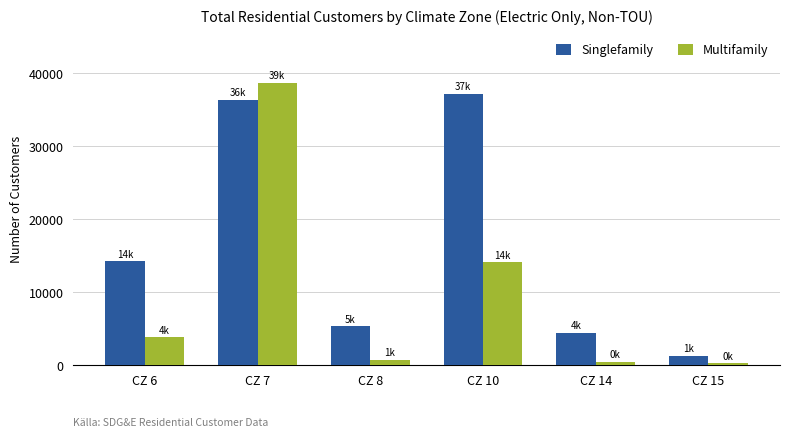

What is the difference between the maximum and minimum values in the Multifamily series?

38384